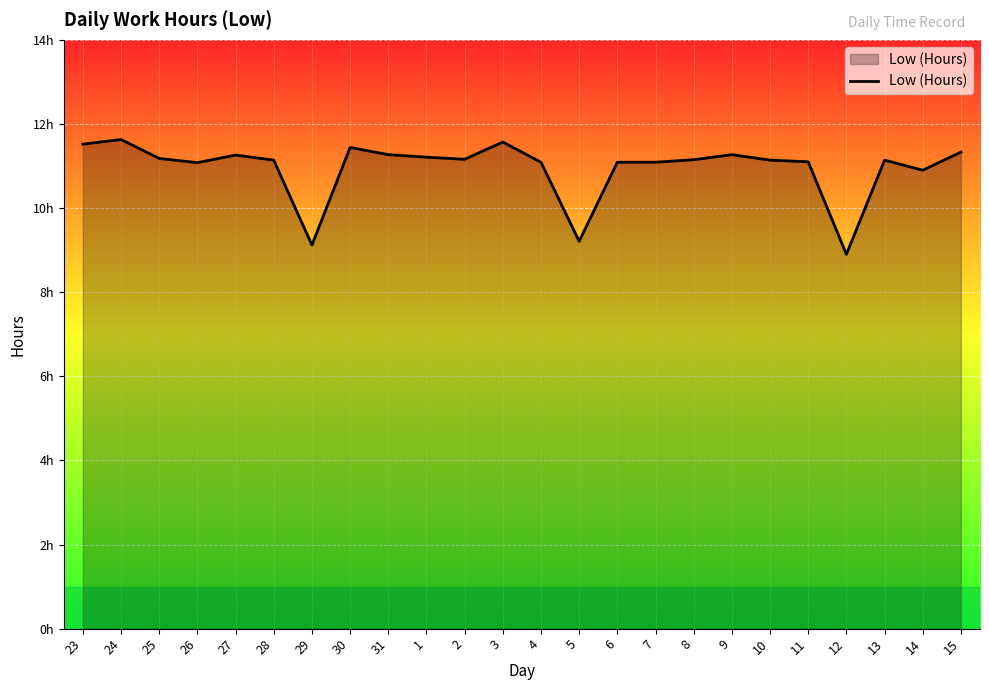

How many data points are less than 11?

4